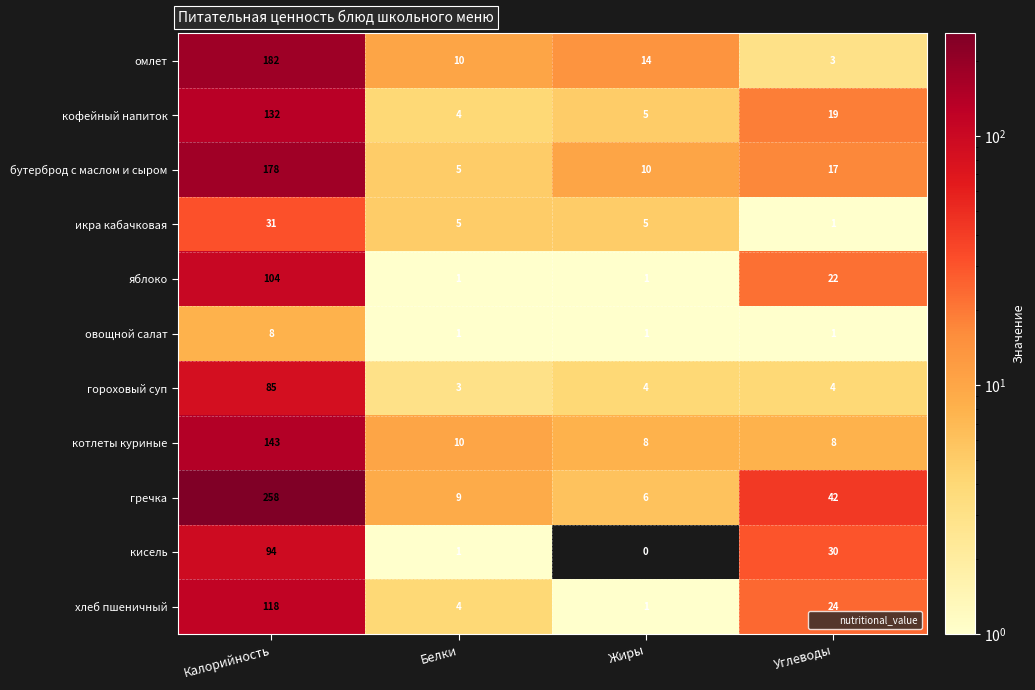

What is the sum of all яблоко values?

128